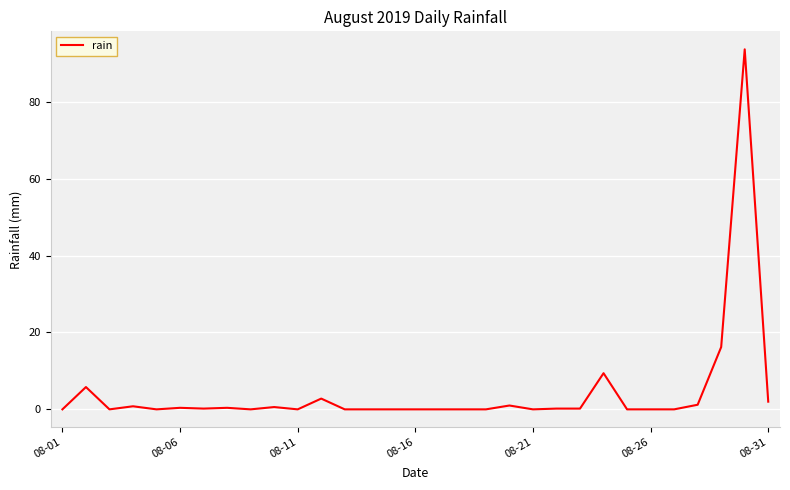

Does the chart have visible grid lines?

Yes